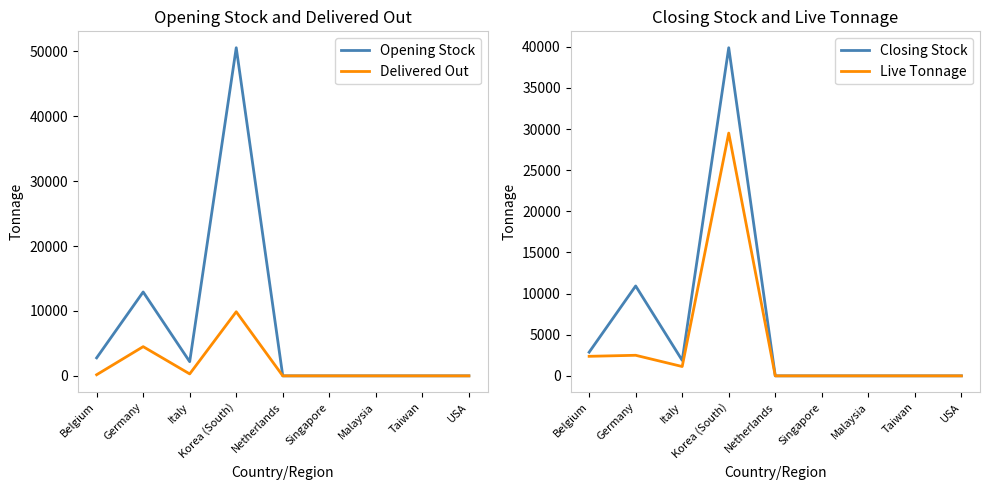

Reading left to right, transcribe all the data shown in this chart.

Opening Stock: 2772	12925	2183	50557	0	0	0	0	0
Delivered Out: 173	4500	300	9878	0	0	0	0	0
Closing Stock: 2874	10925	1883	39878	0	0	0	0	0
Live Tonnage: 2375	2500	1134	29505	0	0	0	0	0